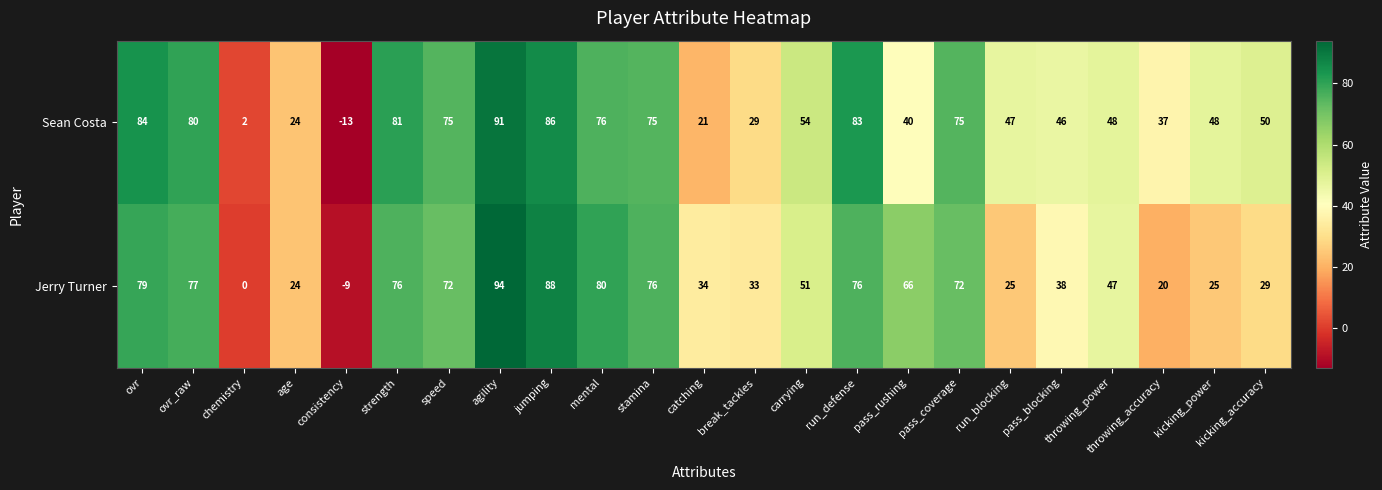

Is it true that Jerry Turner equals 29 at kicking_accuracy?

True